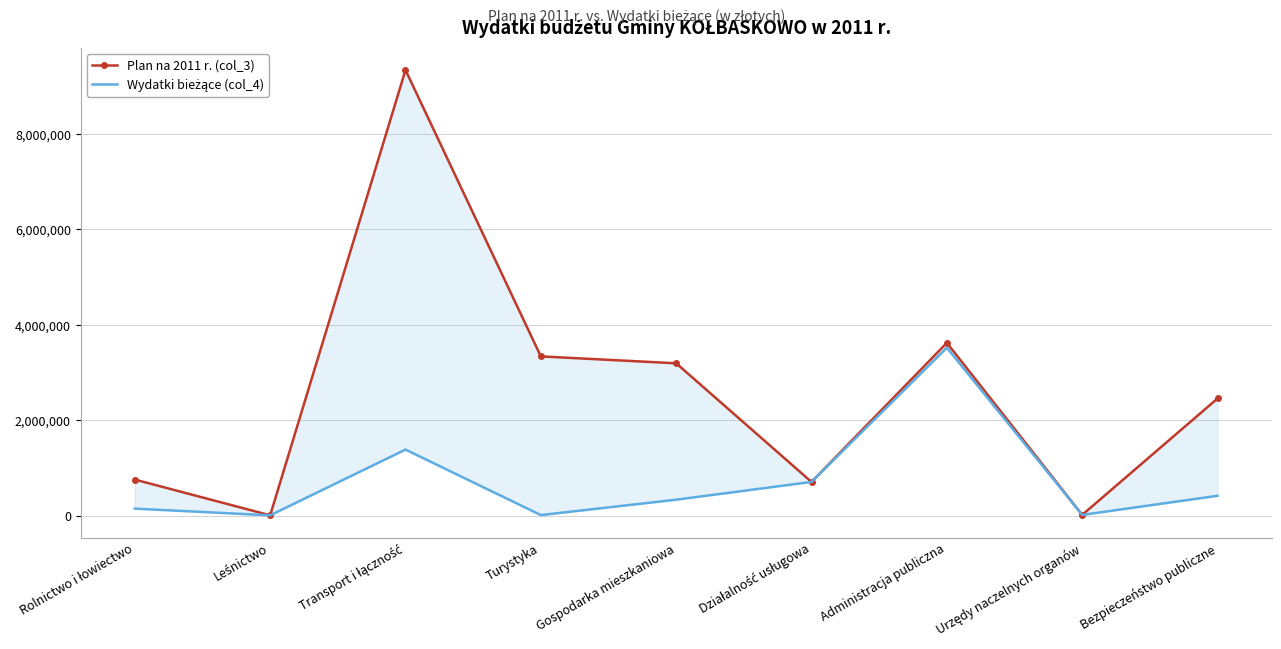

Which series has the largest total across all categories?

Plan na 2011 r. (col_3)